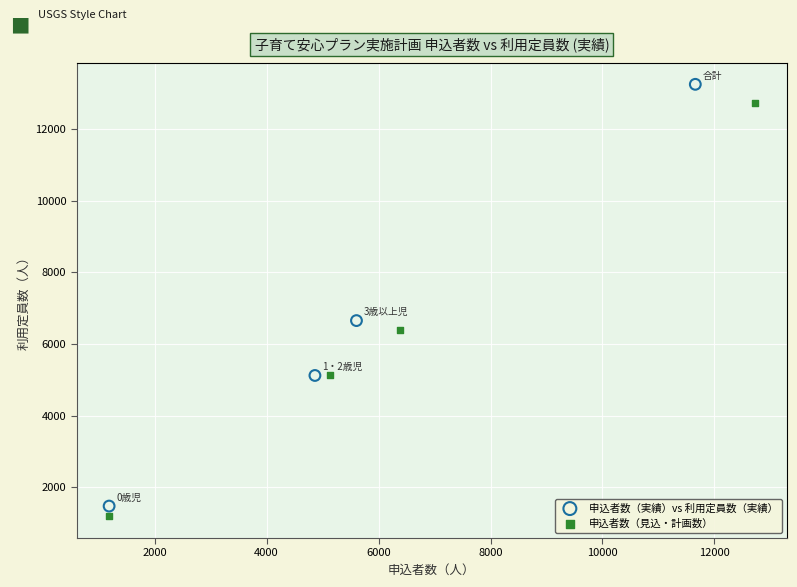

Which series has the largest Y range (max minus min)?

申込者数（実績）vs 利用定員数（実績）